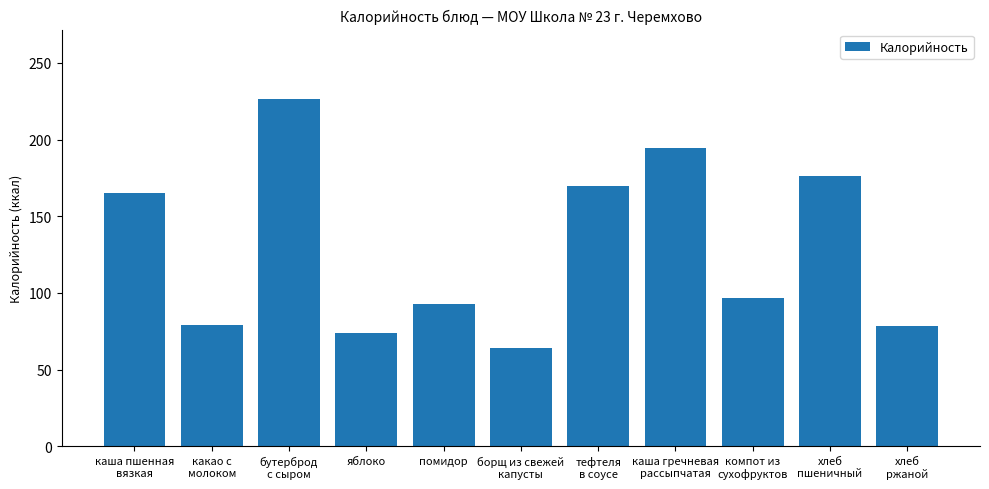

What is the sum of all values?

1417.8